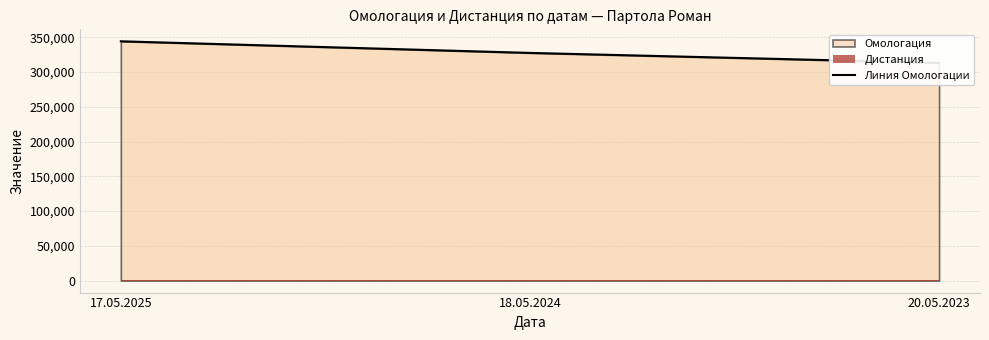

At which label is the value closest to 328617?

18.05.2024